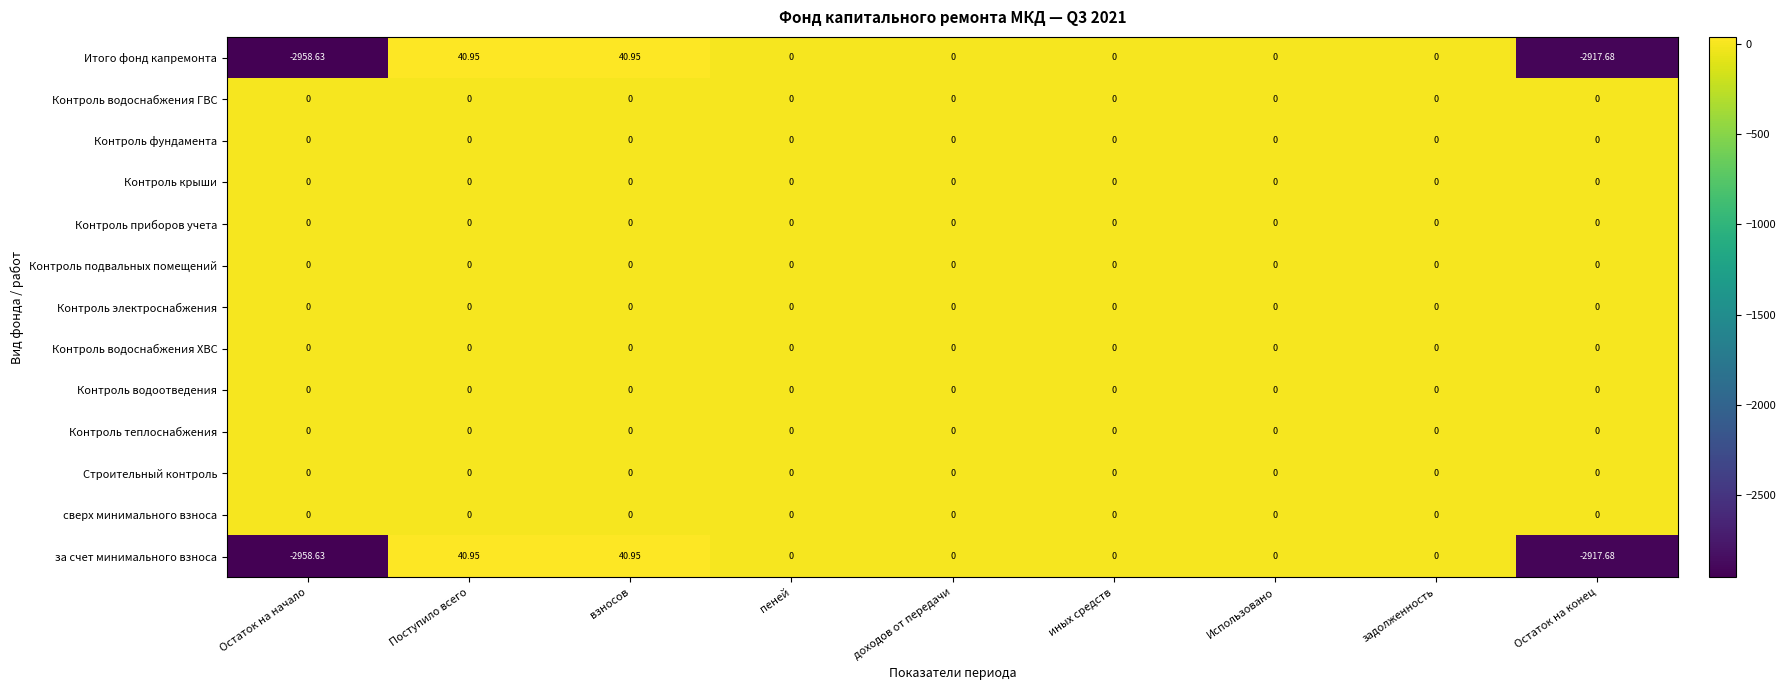

At which category does the chart reach its minimum across all series?

Остаток на начало